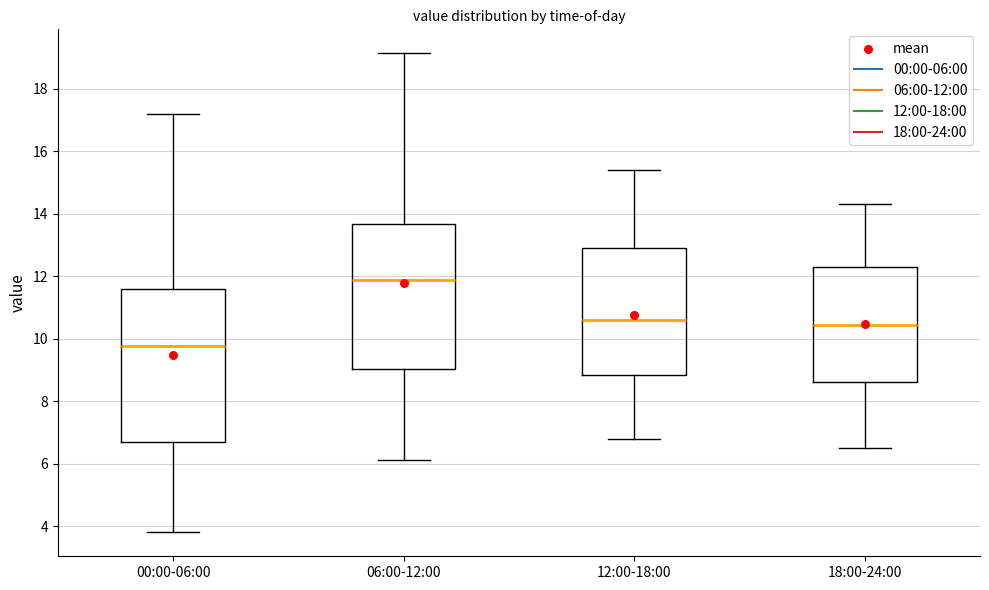

Where does the median line of the box for 12:00-18:00 sit on the y-axis? The values are not printed on the chart, so give them approximately, as read against the axis.

10.6